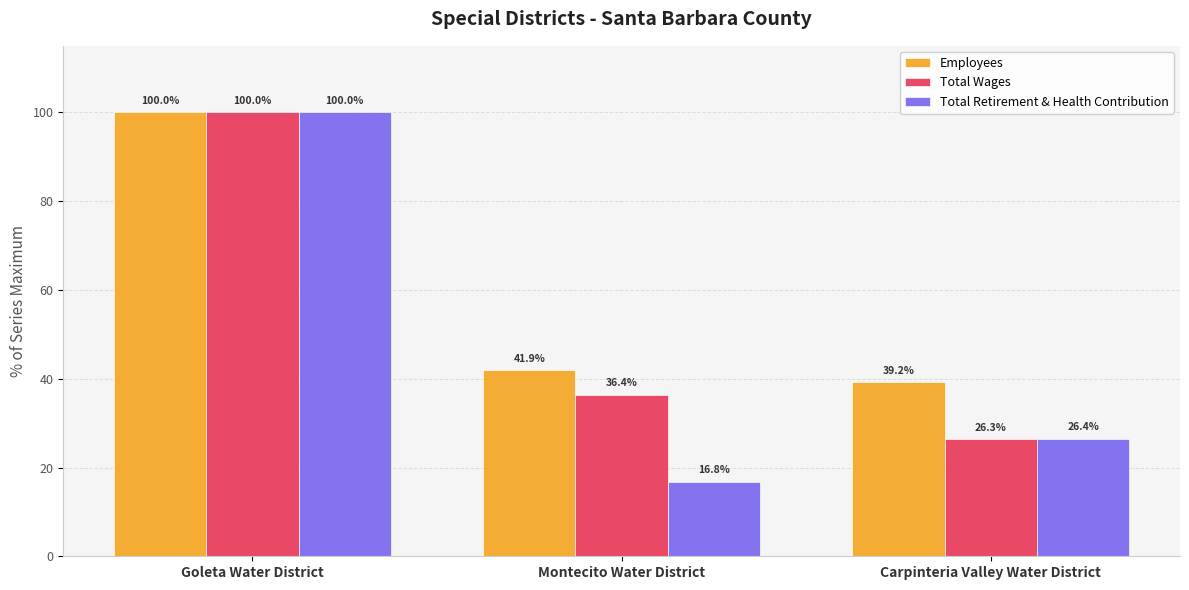

The value of Total Wages at Goleta Water District is 100.0. True or false?

True